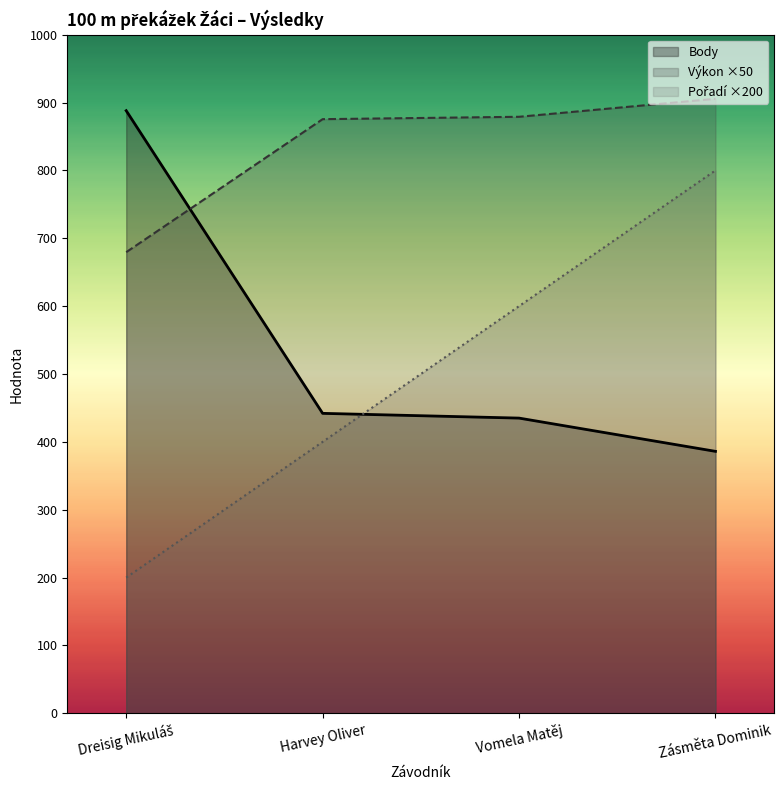

At which category does the chart reach its peak across all series?

Zásměta Dominik